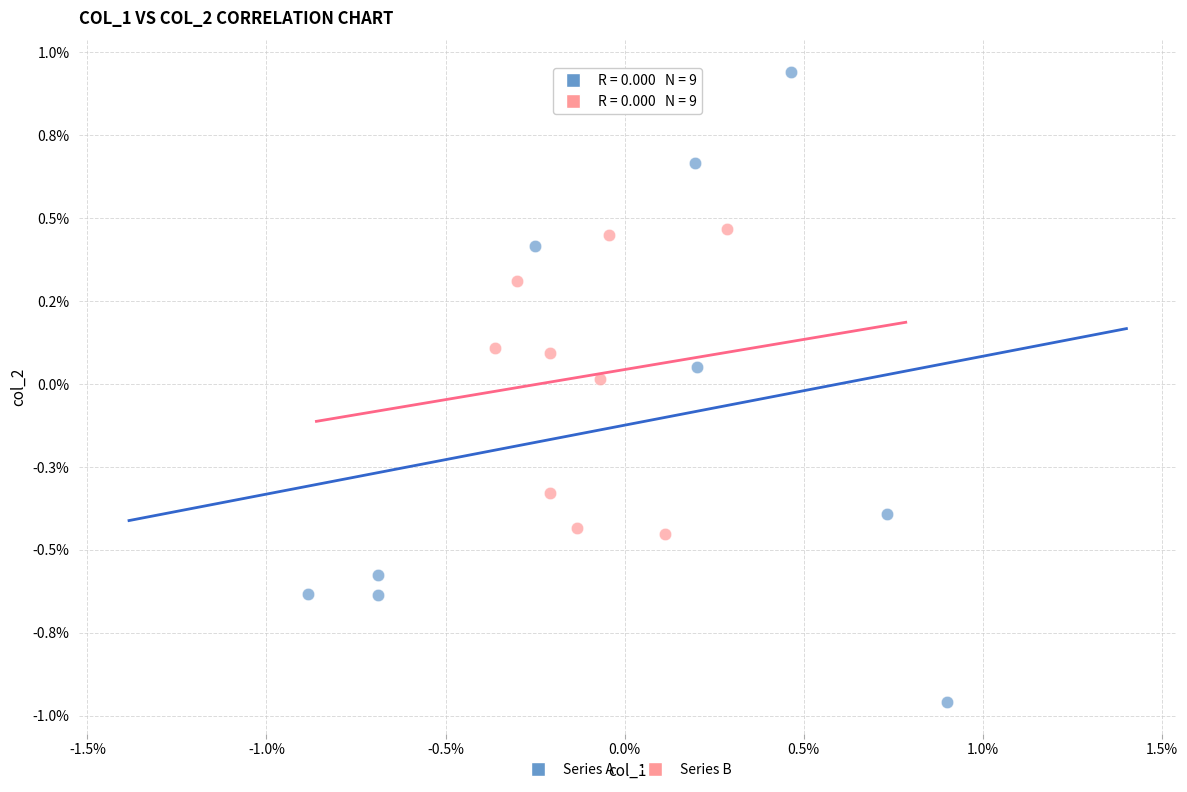

What are all the series names shown in the legend?

Series A, Series B